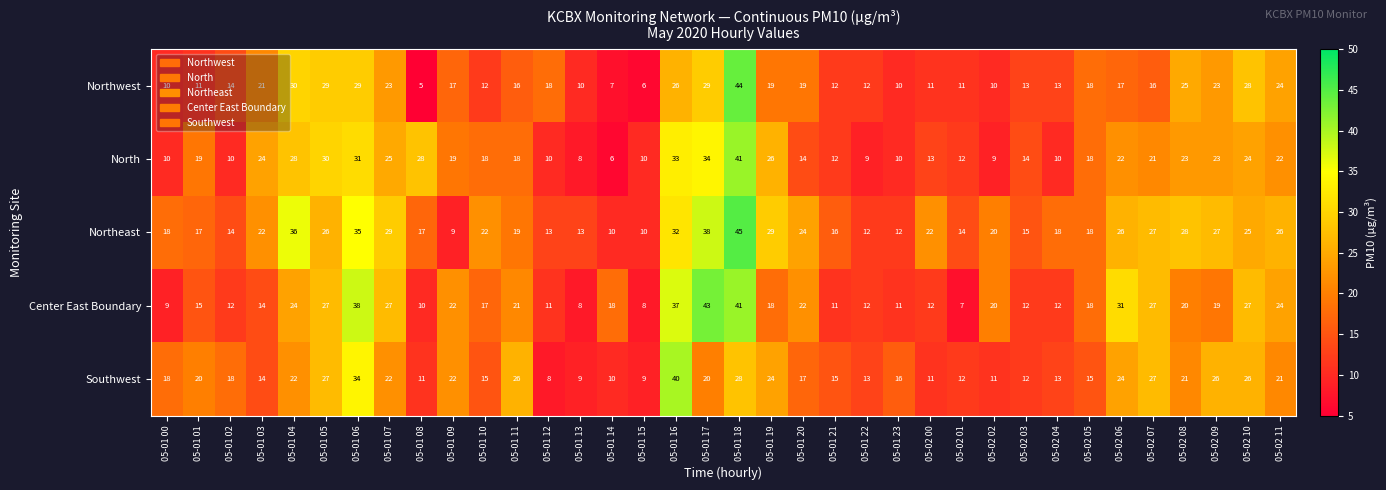

The value of Northeast at 05-01 21 is 16. True or false?

True